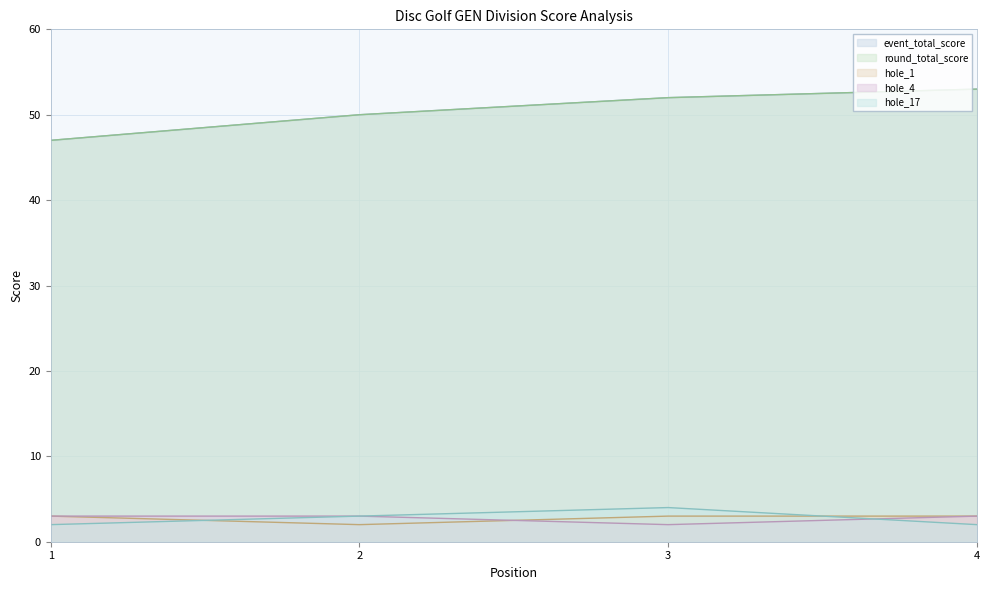

Rank the categories by event_total_score value from highest to lowest.

4, 3, 2, 1